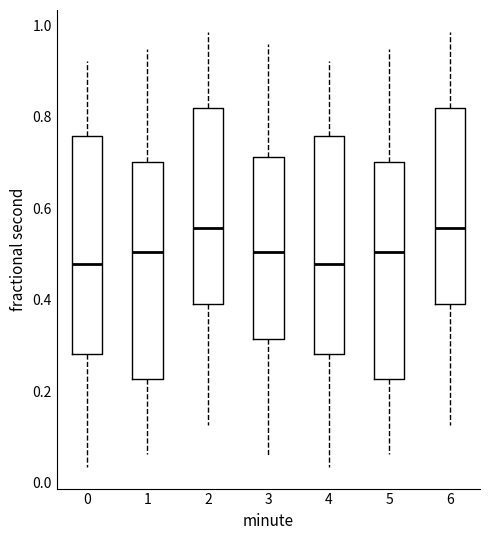

Reading left to right, read every box against the y-axis: the position of its median line, the range the box covers, and the ends of its whiskers. The values are not printed on the chart, so give them approximately, as read against the axis.

0: median 0.48, box 0.28 to 0.76, whiskers 0.04 to 0.92
1: median 0.50, box 0.22 to 0.70, whiskers 0.06 to 0.94
2: median 0.56, box 0.40 to 0.82, whiskers 0.12 to 0.98
3: median 0.50, box 0.32 to 0.72, whiskers 0.06 to 0.96
4: median 0.48, box 0.28 to 0.76, whiskers 0.04 to 0.92
5: median 0.50, box 0.22 to 0.70, whiskers 0.06 to 0.94
6: median 0.56, box 0.40 to 0.82, whiskers 0.12 to 0.98